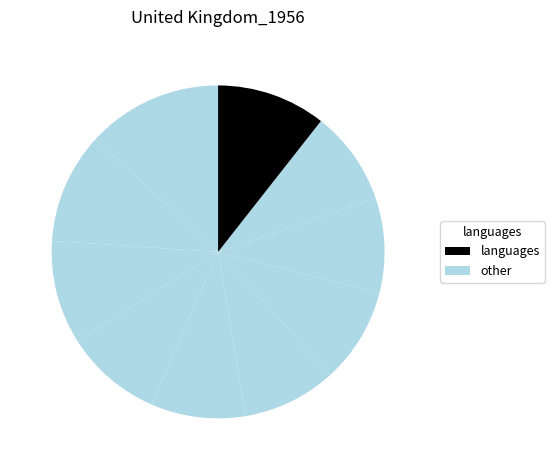

Count the number of slices in the pie.

10